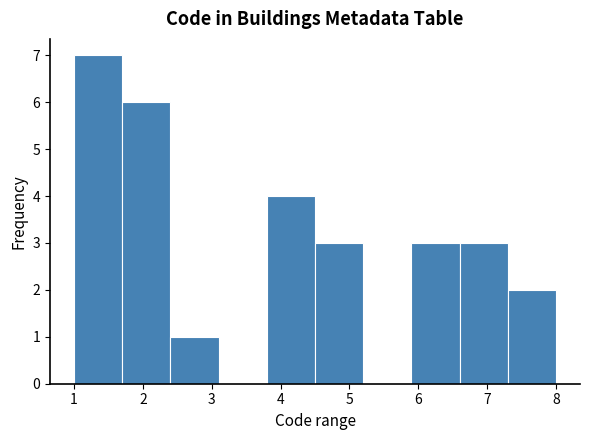

Over which range of the x-axis is the bar tallest?

1.0 to 1.7